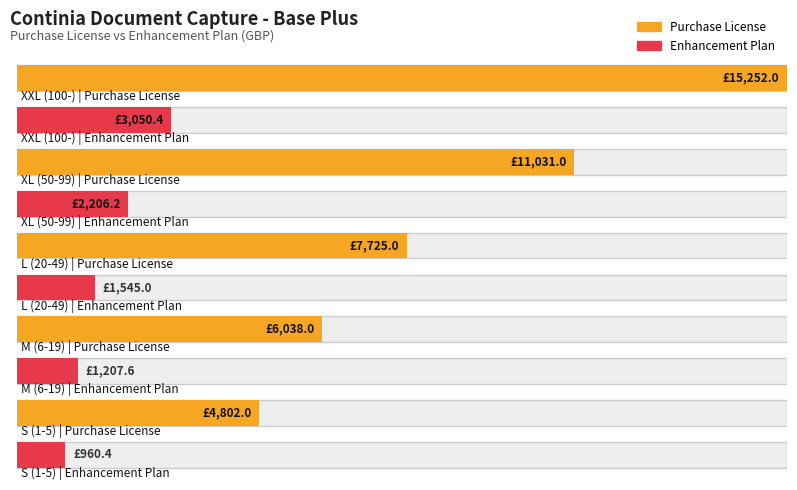

Which series changed the most between XXL (100-) and S (1-5)?

Purchase License